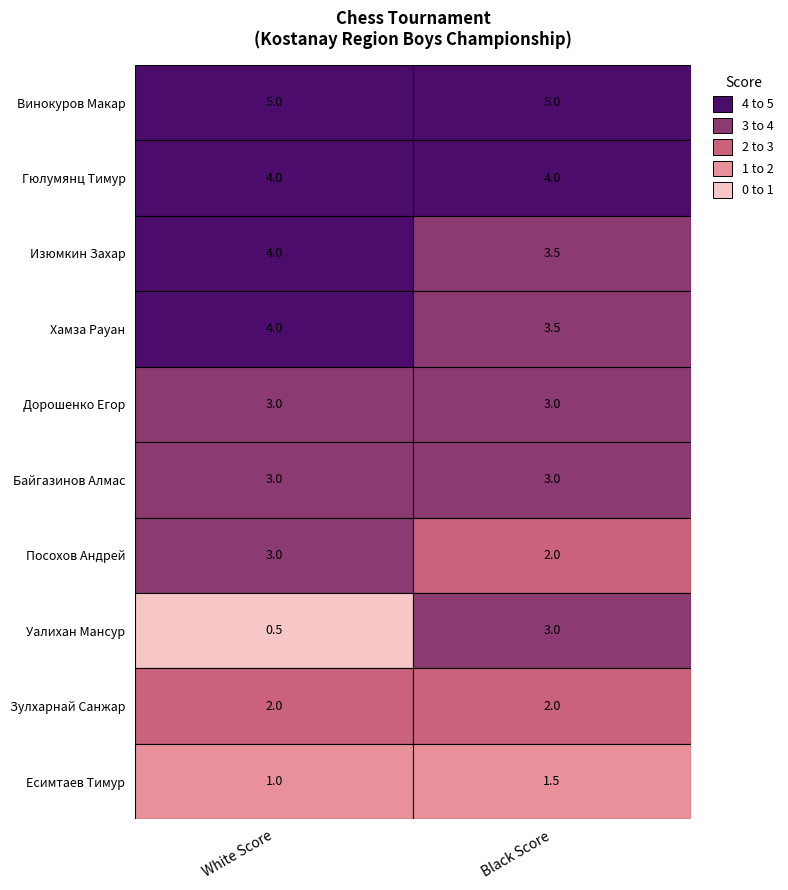

Read the Изюмкин Захар value at Гюлумянц Тимур.

3.5